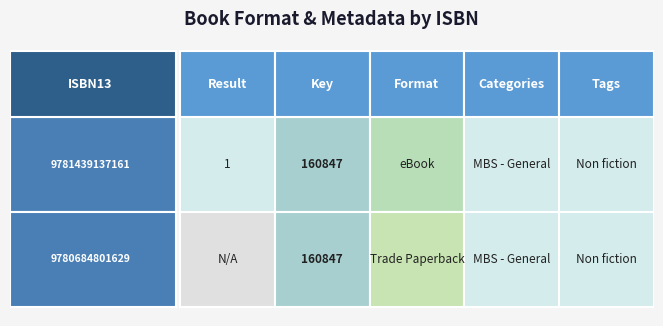

Rank the series by their maximum value, from highest to lowest.

9781439137161, 9780684801629